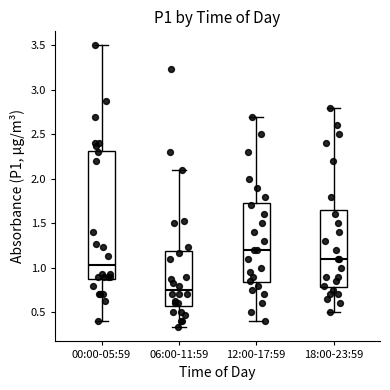

Which box has the lowest median line?

06:00-11:59